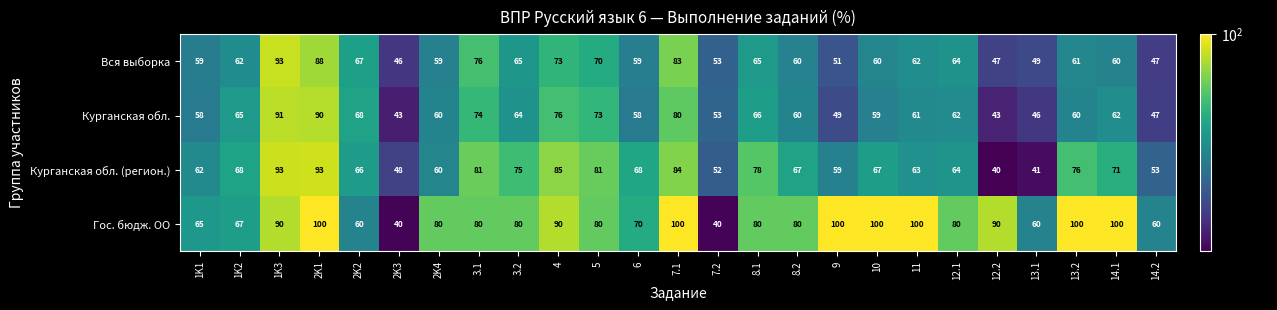

What value does the Гос. бюдж. ОО series have at 7.1, to the nearest 10?

100